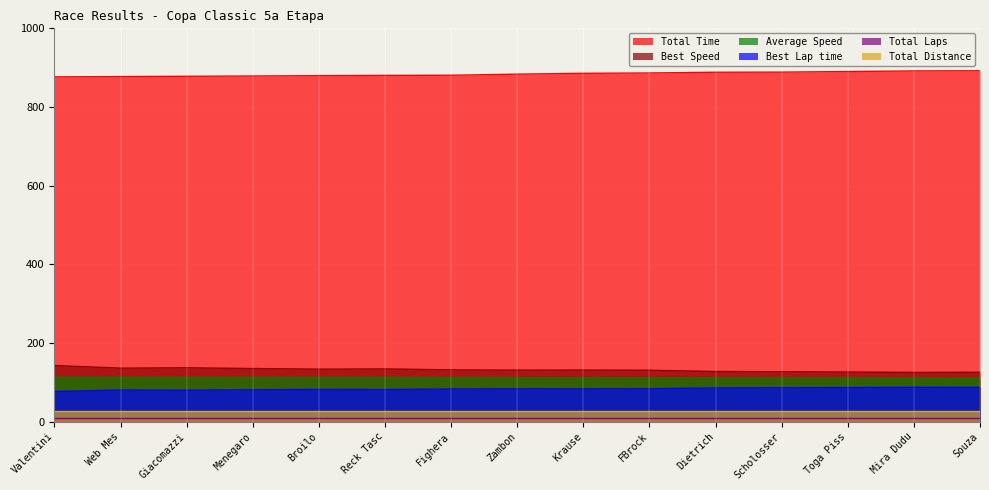

Which series has the largest total across all categories?

Total Time